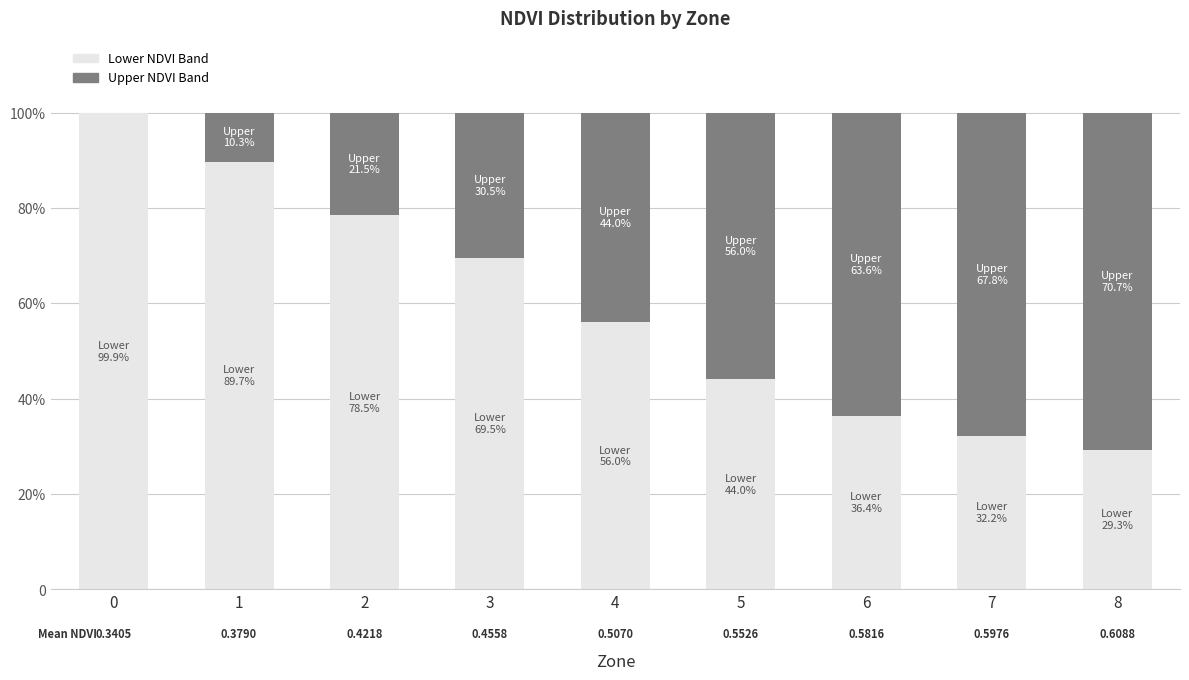

What is the value of the Lower NDVI Band bar at the 3rd from the left?

78.5